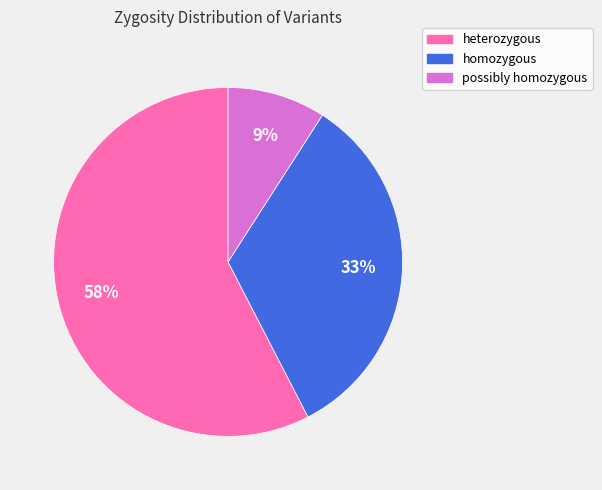

Which slice represents more than half of the pie?

heterozygous